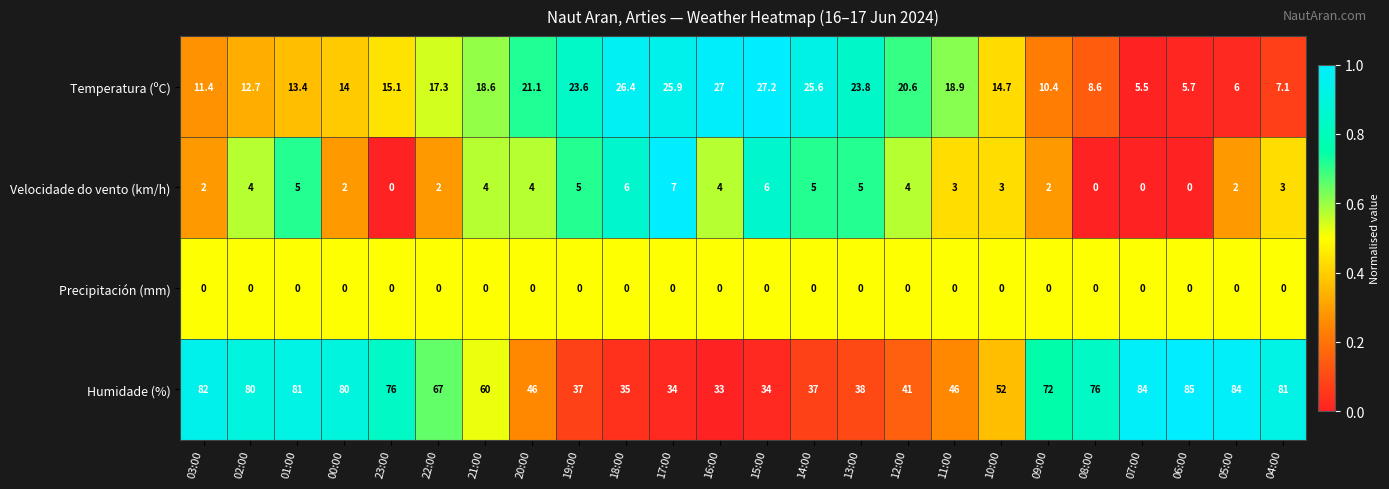

What is the difference between the highest and lowest values at 00:00?

80.0